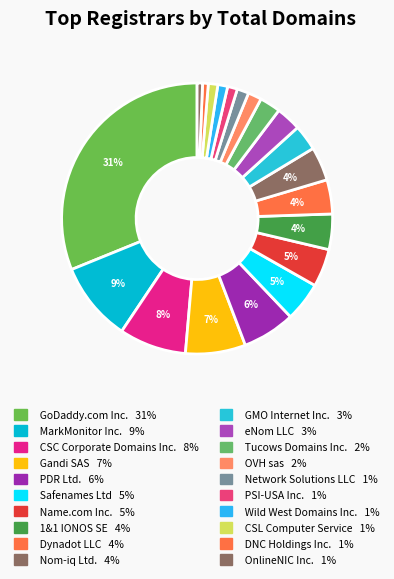

Which has a higher value, Nom-iq Ltd. or GMO Internet Inc.?

Nom-iq Ltd.